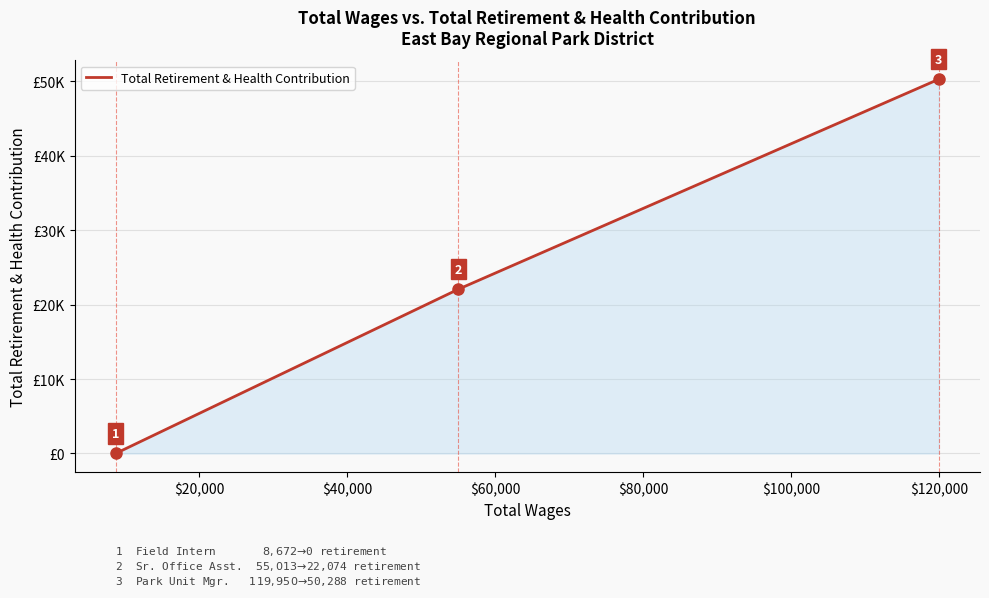

Reading left to right, transcribe all the data shown in this chart.

0	22074	50288